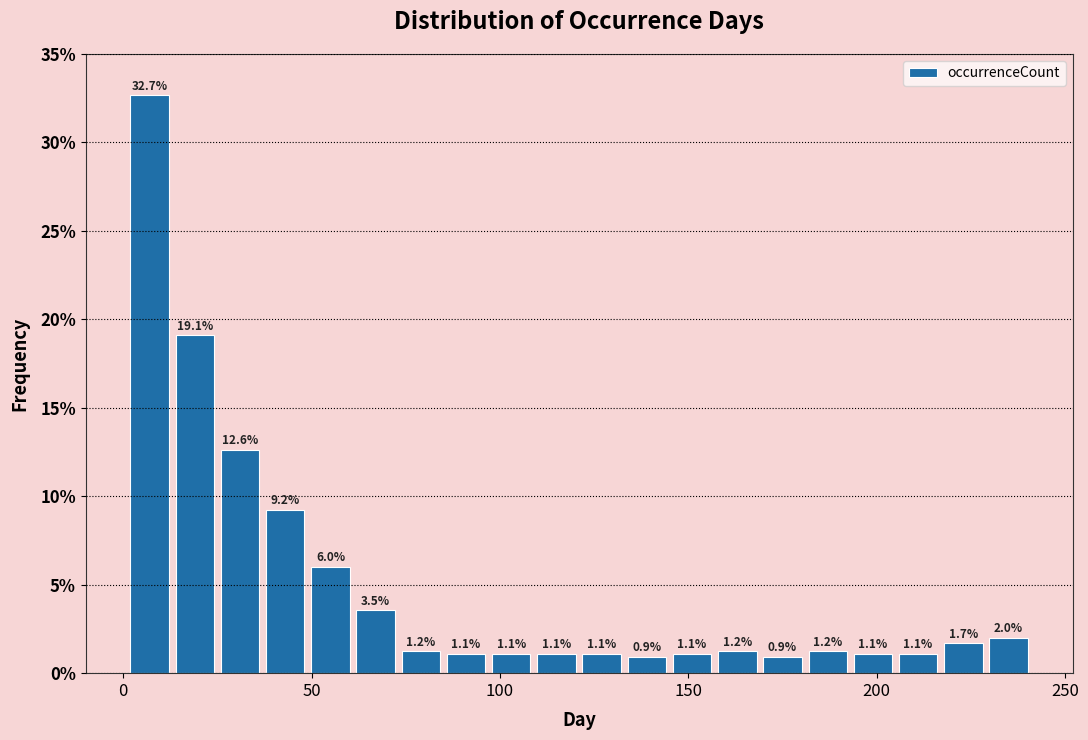

Around what value on the x-axis is the tallest bar? Give the approximate position of its centre, as read against the axis.

5